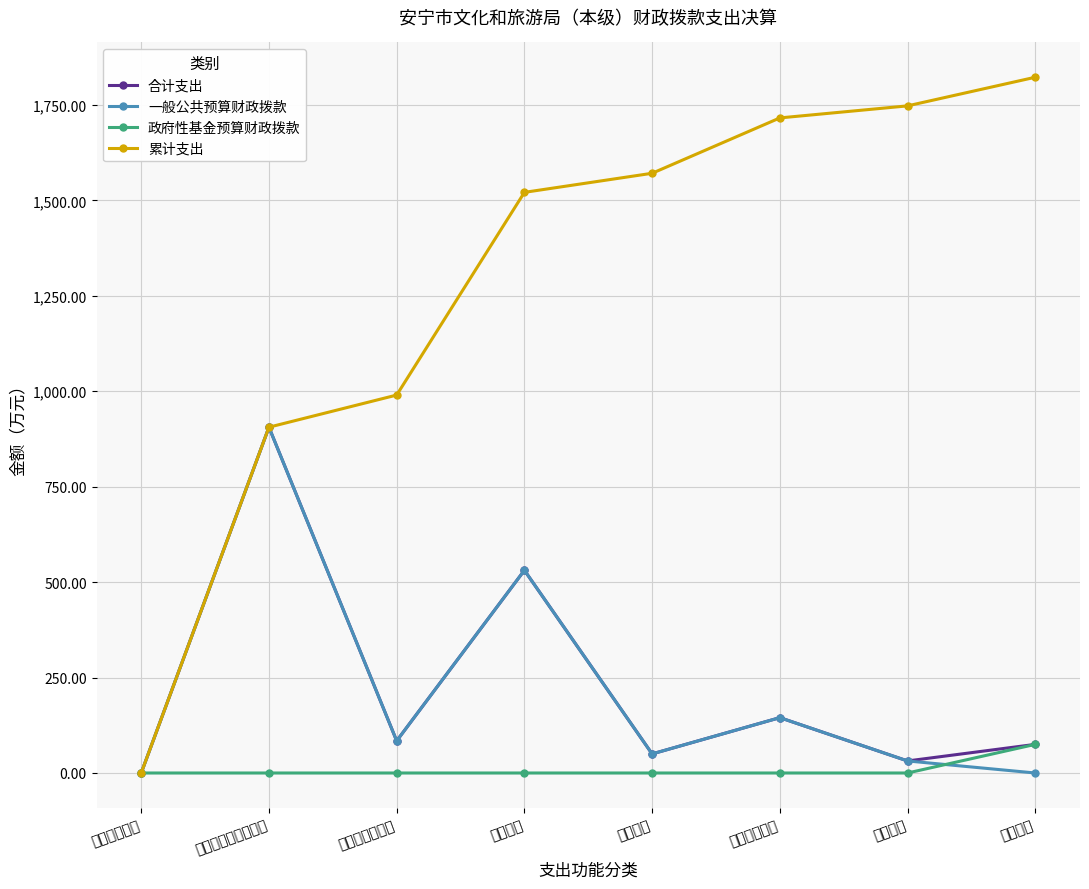

What is the label of the 2nd point from the right?

住房保障